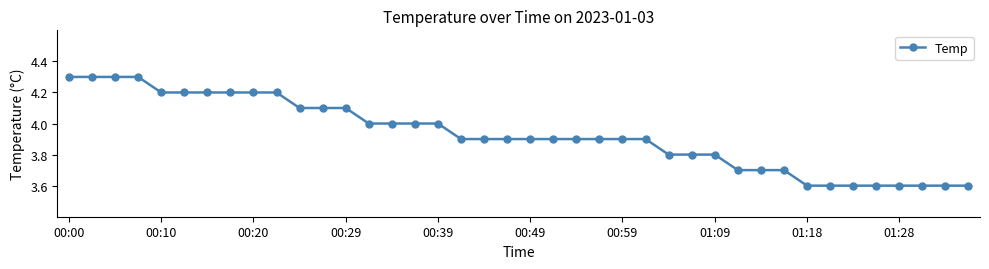

What is the value of the 23rd point from the left?

3.9